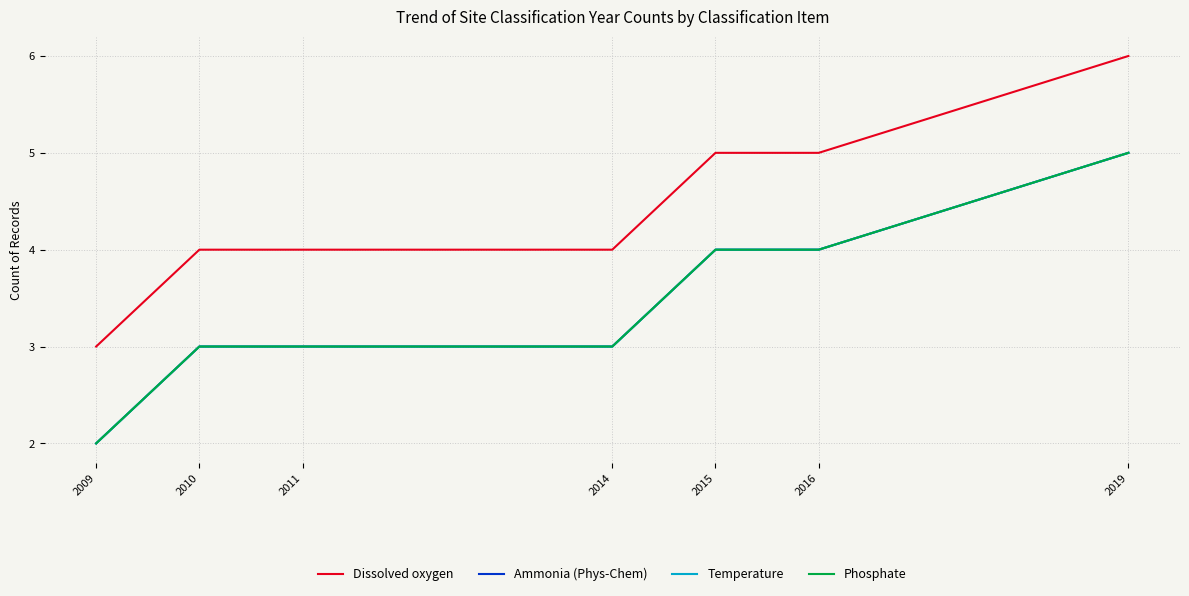

Is this an area chart (filled region under the line)?

No